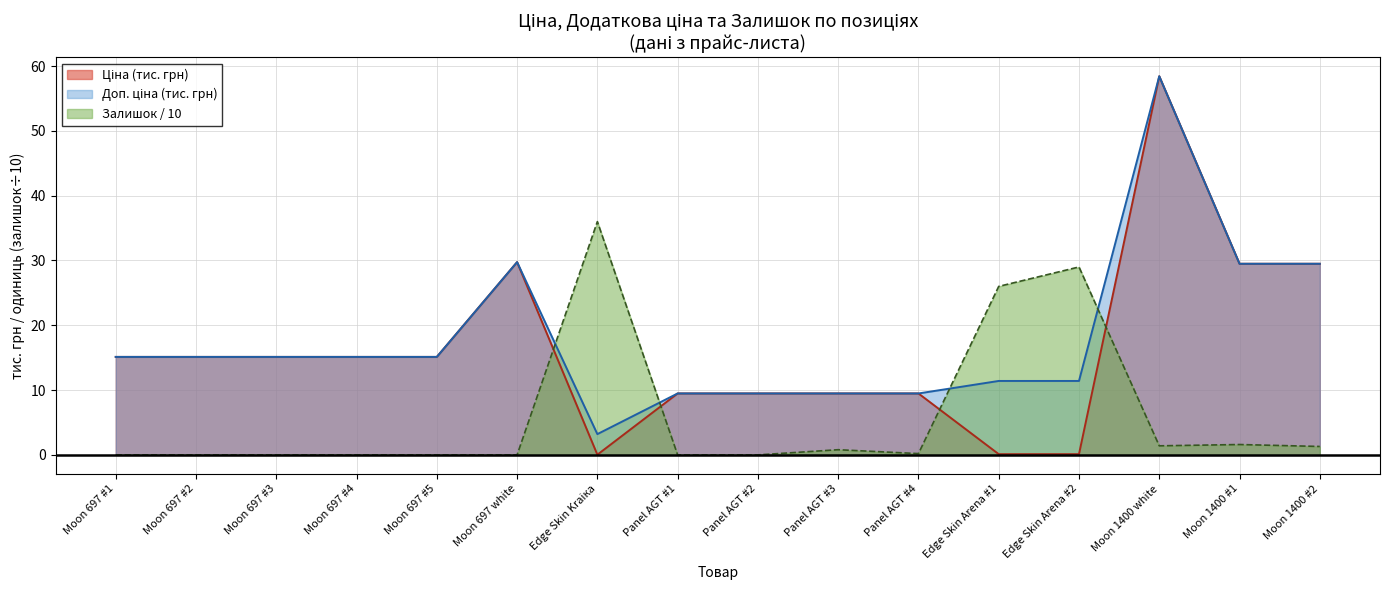

Does the chart display data point markers on the line(s)?

No